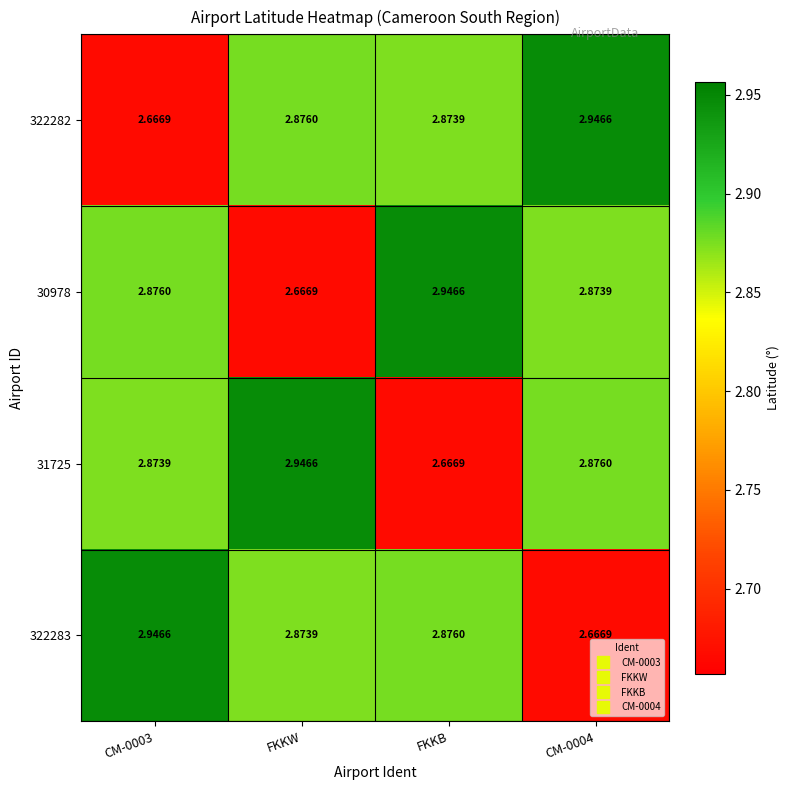

At which label does 30978 reach its peak?

FKKB